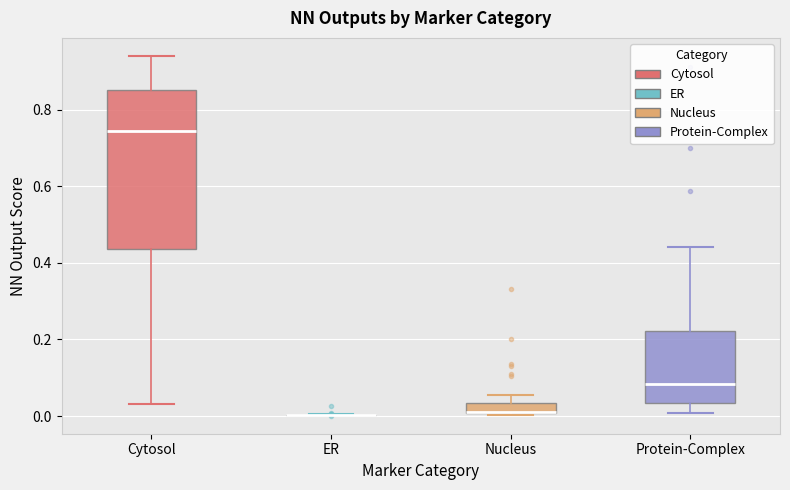

Where does the median line of the box for Protein-Complex sit on the y-axis? The values are not printed on the chart, so give them approximately, as read against the axis.

0.08